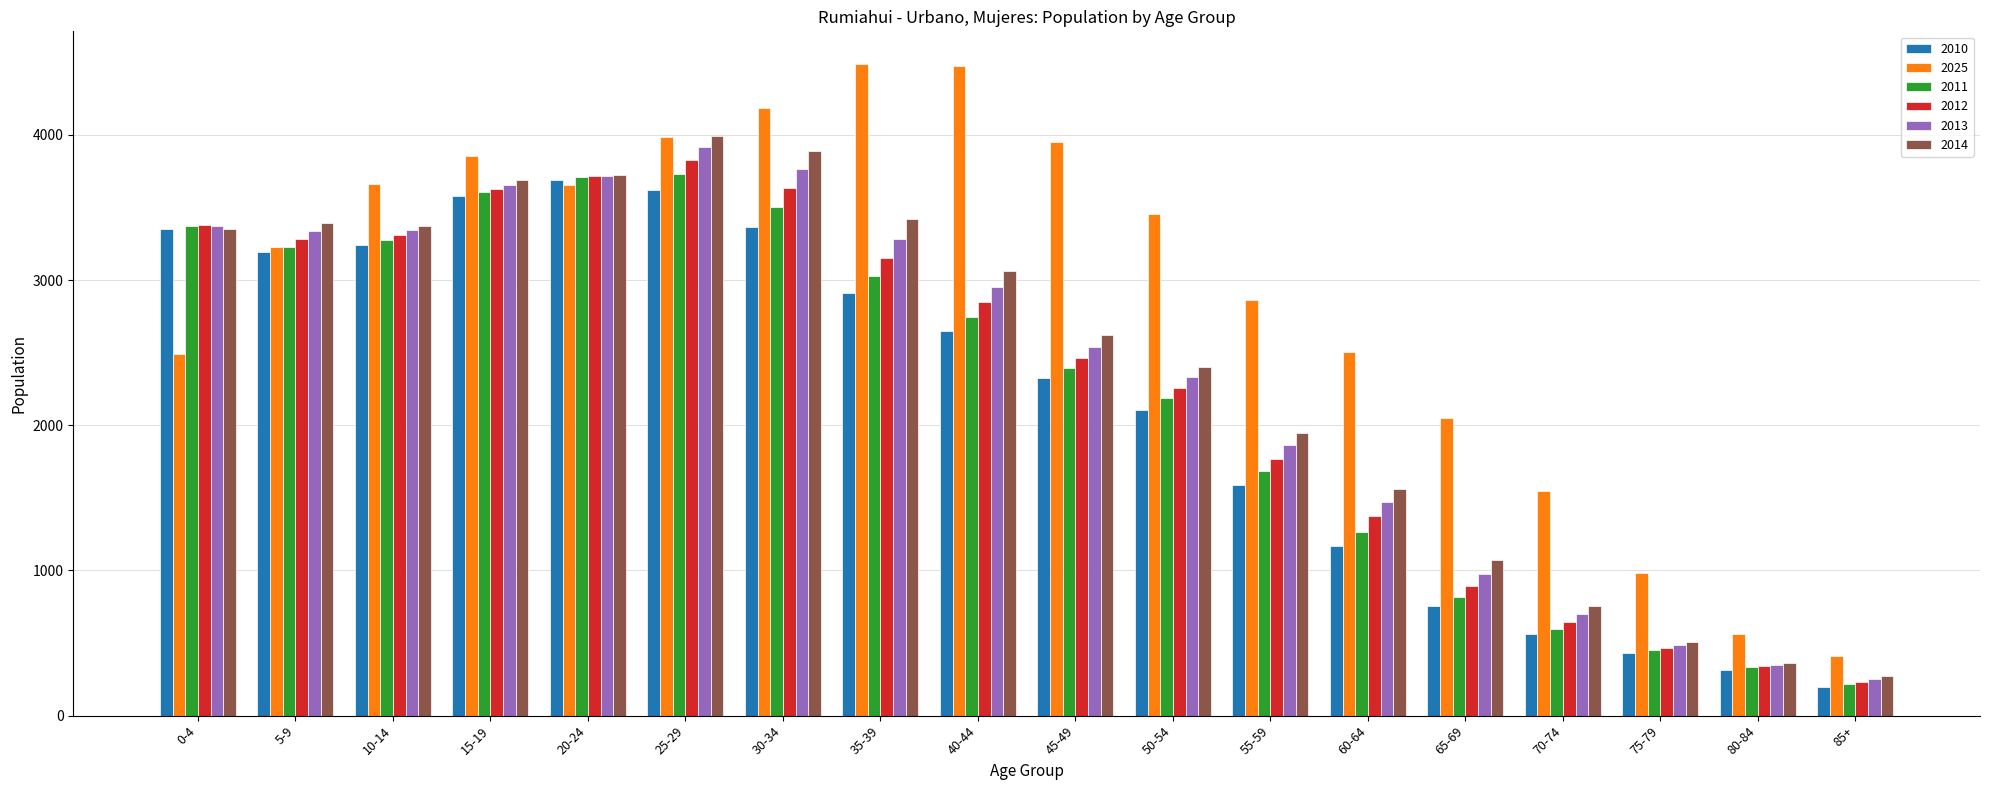

Does the chart contain any negative values?

No